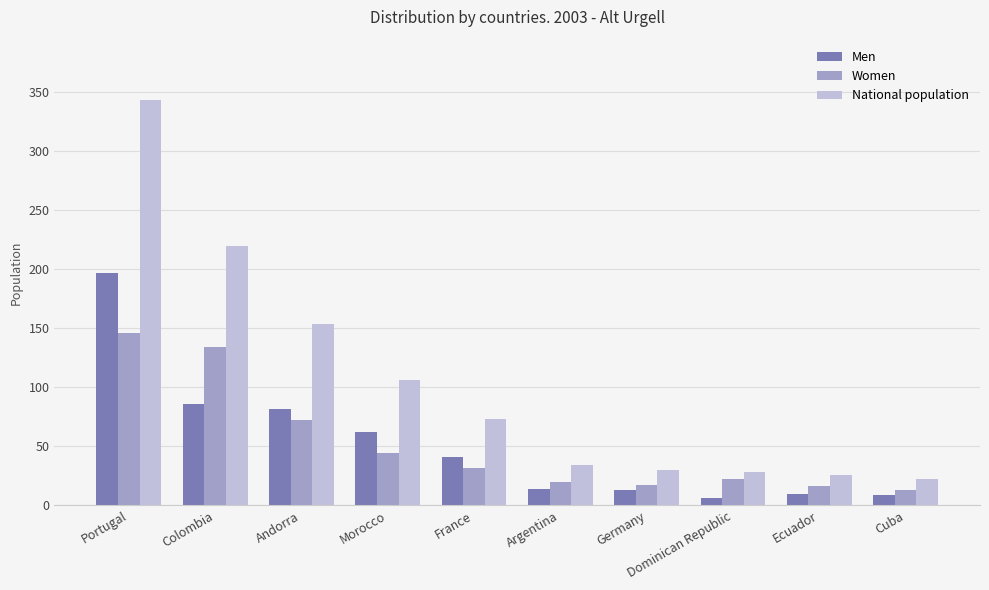

What position from the left is Andorra?

3